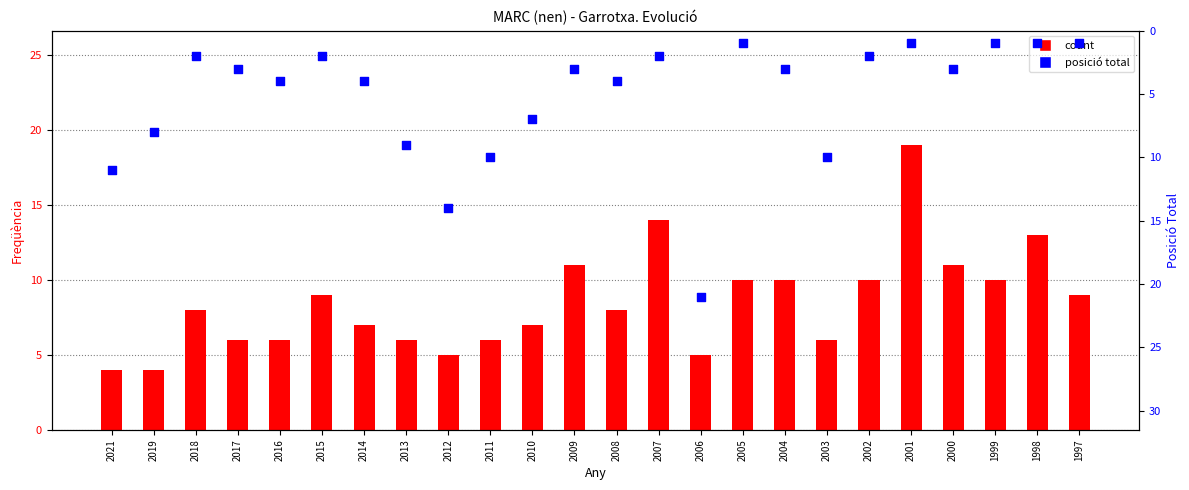

Which series has the largest total across all categories?

count